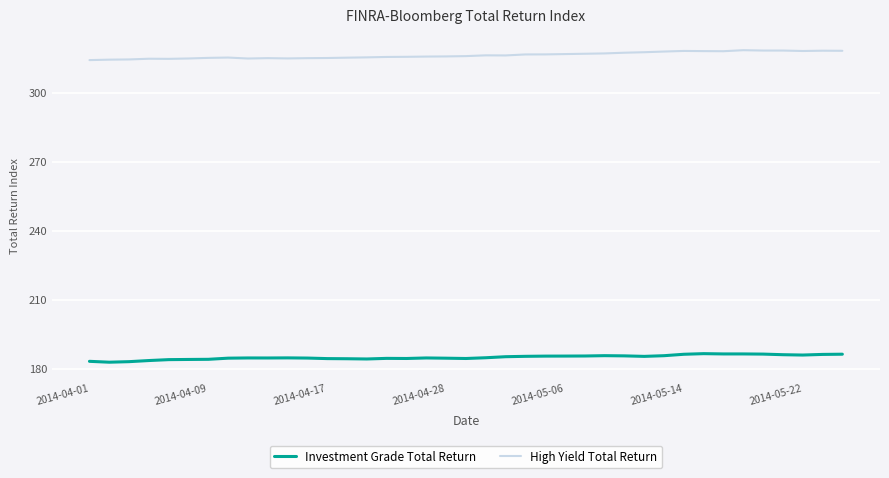

True or false: Investment Grade Total Return and High Yield Total Return intersect in this chart.

False